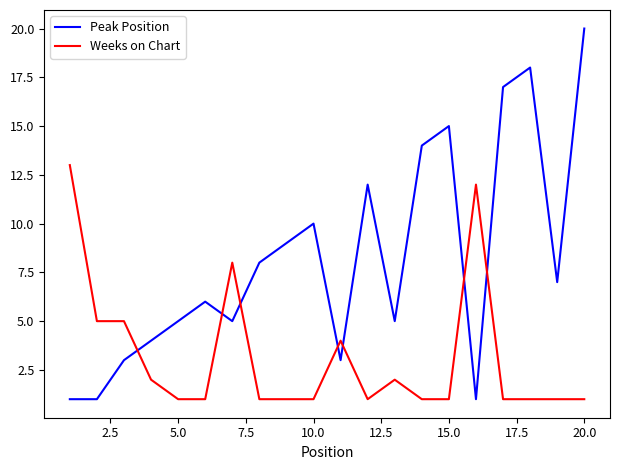

What is the difference between the maximum and minimum values in the Peak Position series?

19